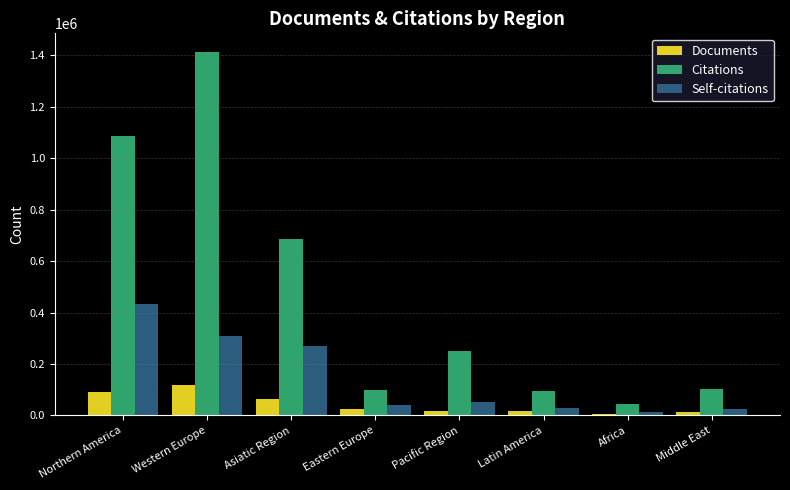

List the series in order of their peak value, lowest first.

Documents, Self-citations, Citations